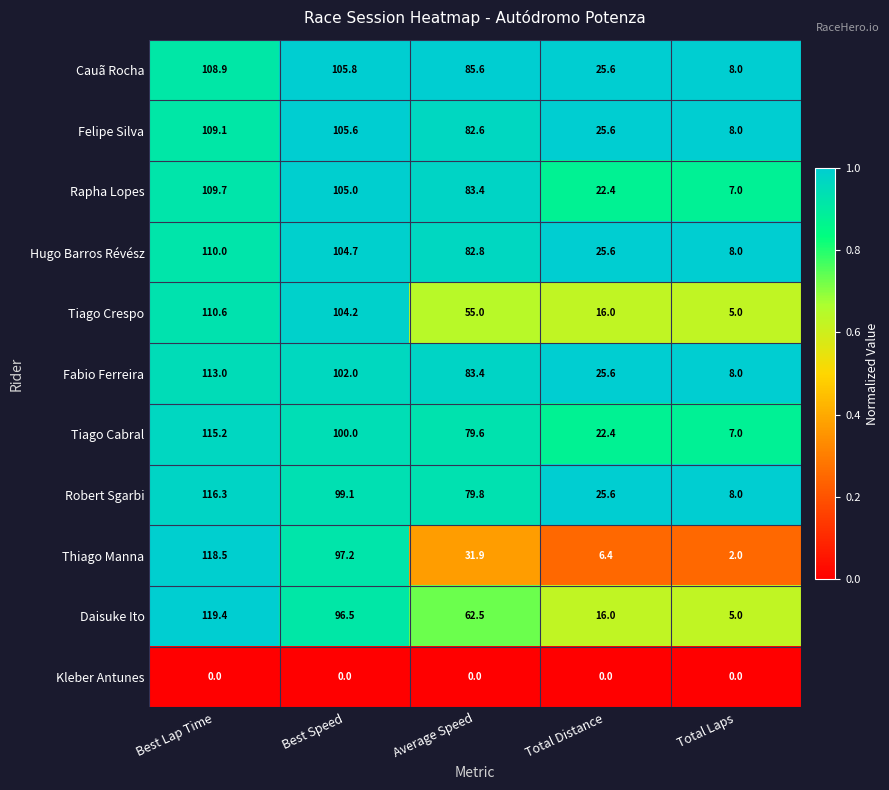

How many categories are shown in the chart?

5